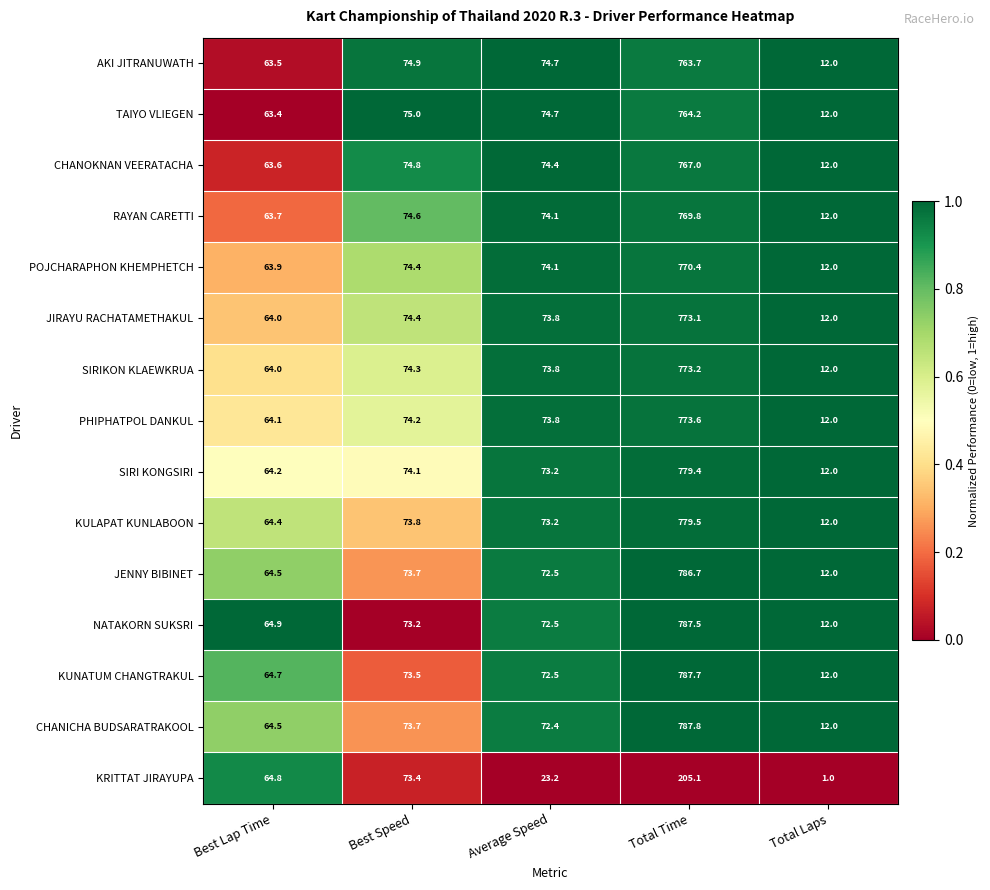

What is the difference between the maximum and minimum values in the POJCHARAPHON KHEMPHETCH series?

758.4